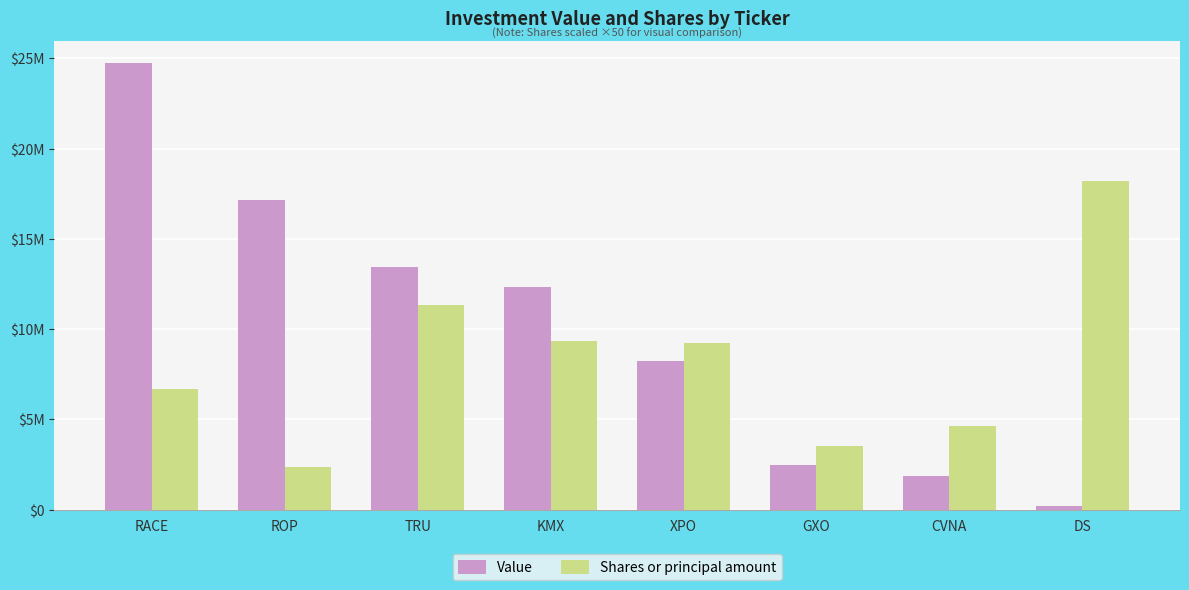

Are the bars grouped side by side (vs. stacked)?

Yes